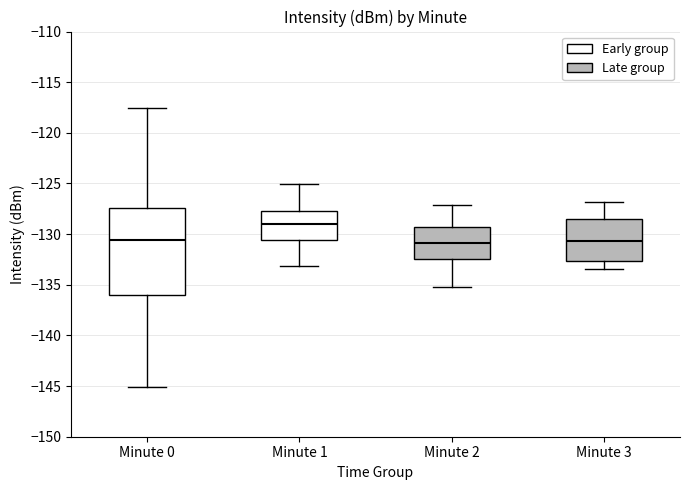

Where is the upper edge of the box for Minute 3 on the y-axis? The values are not printed on the chart, so give them approximately, as read against the axis.

-128.5